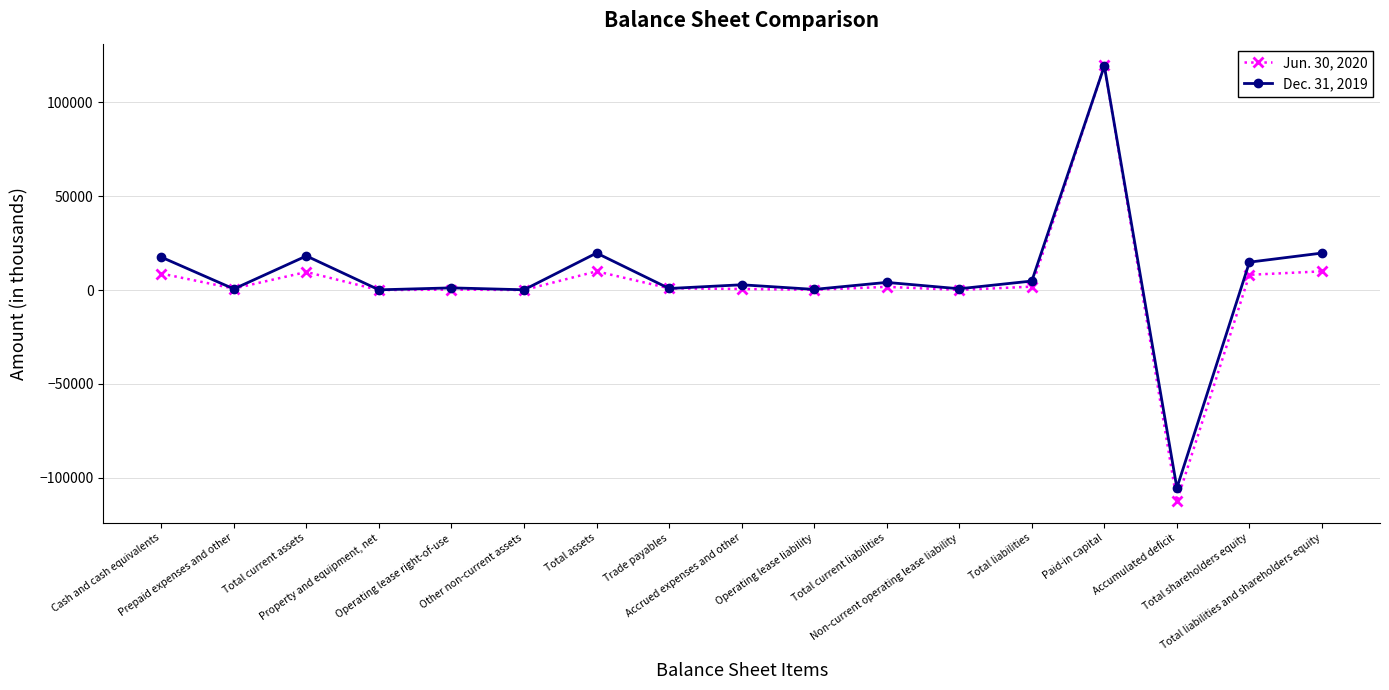

At which label does Jun. 30, 2020 first exceed 974?

Cash and cash equivalents